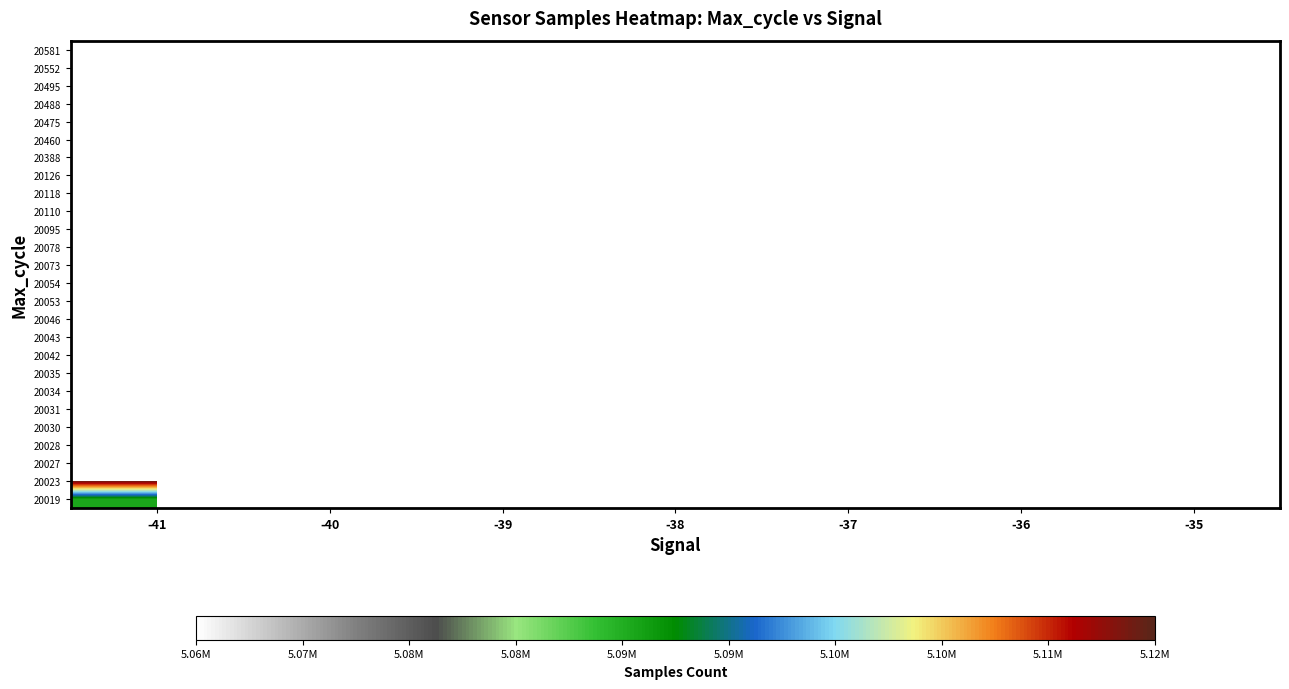

What is the maximum value shown in the chart?

5116272.0